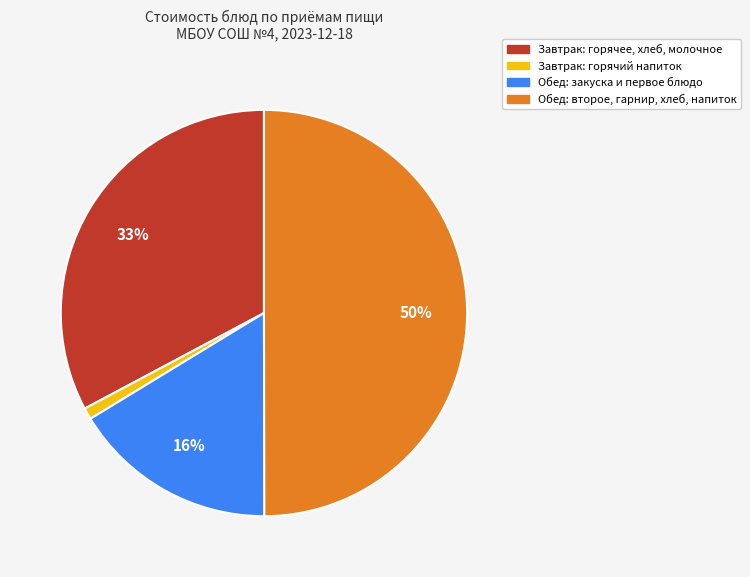

To the nearest percent, what is the average slice percentage?

25%